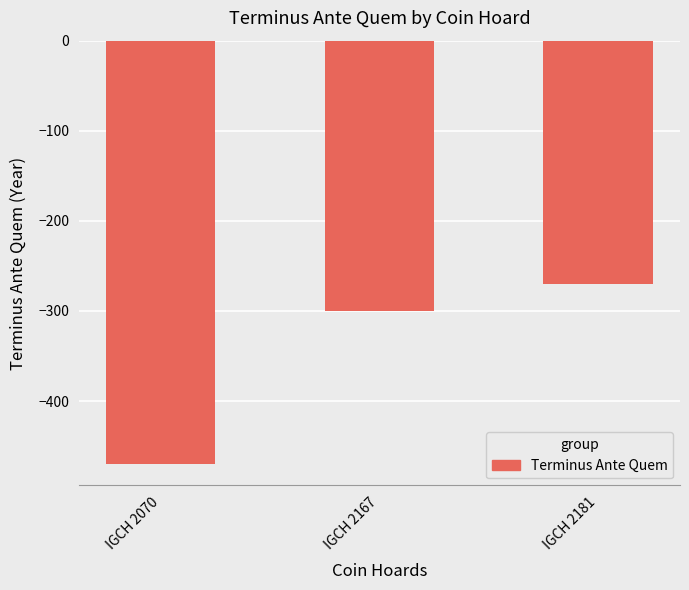

The chart shows a value of -300 at IGCH 2167. True or false?

True